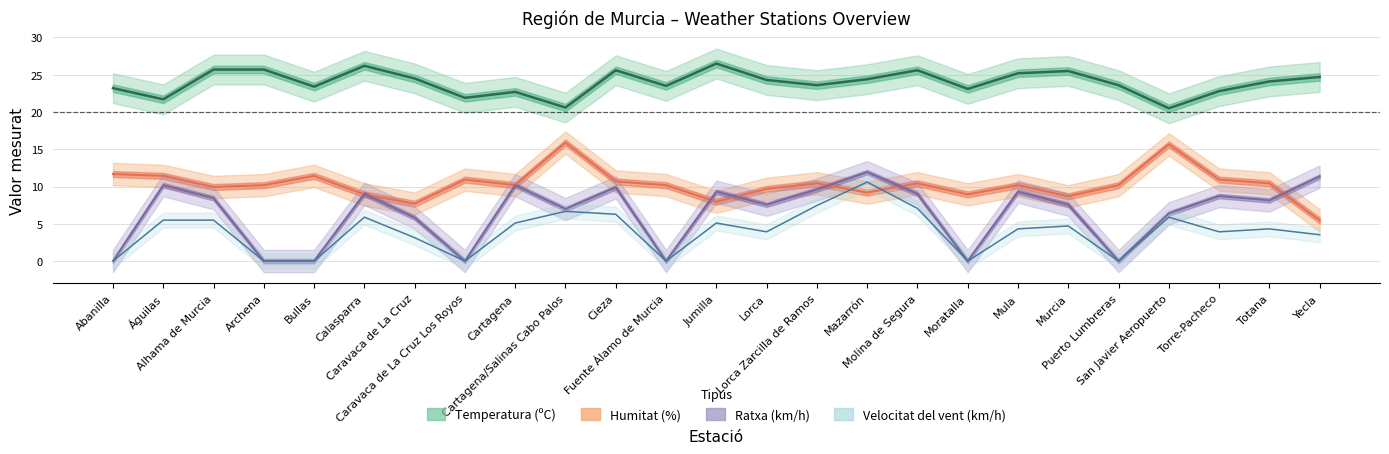

Where is the first local minimum for Velocitat del vent (km/h)?

Caravaca de La Cruz Los Royos